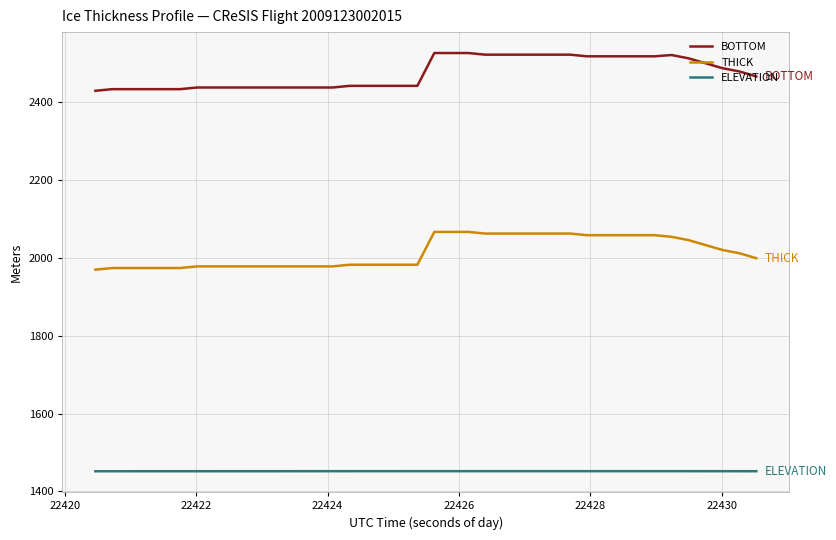

Is this an area chart (filled region under the line)?

No